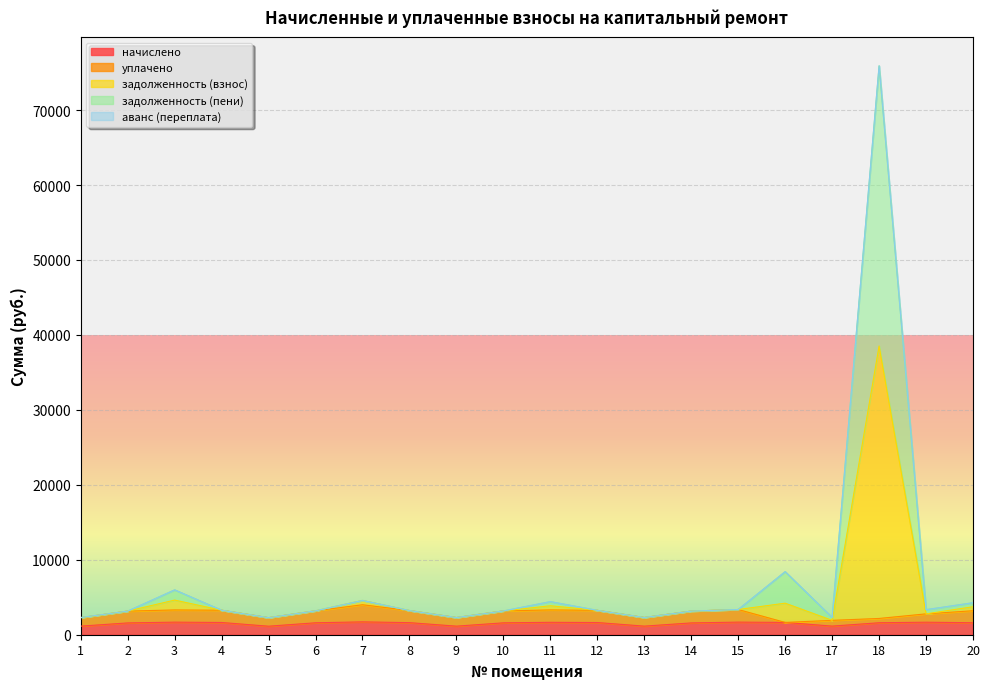

Where is начислено nearest to the value 1425?

2